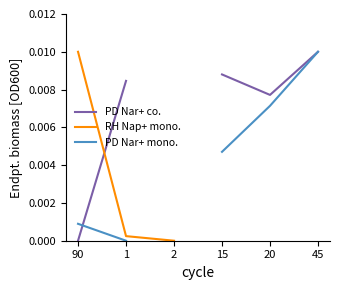

How many distinct data groups are displayed?

3